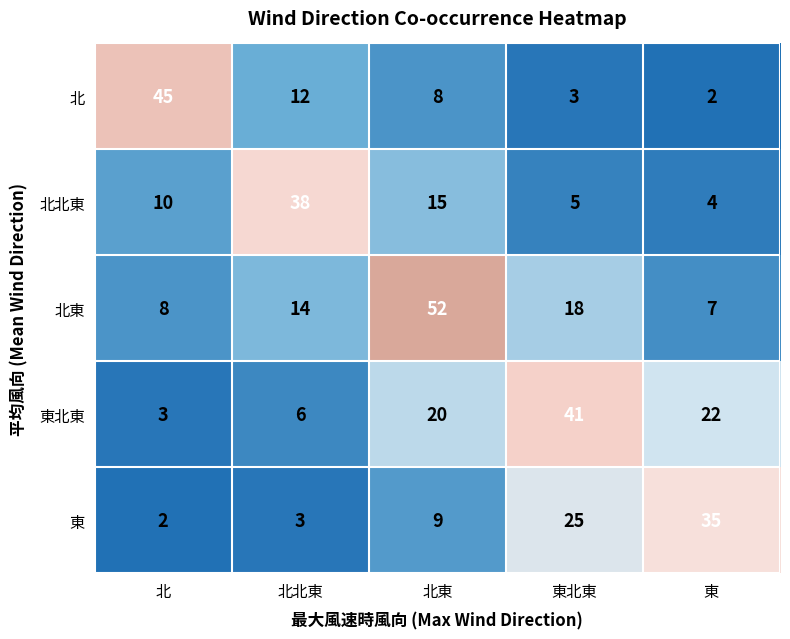

How many series are shown in this chart?

5